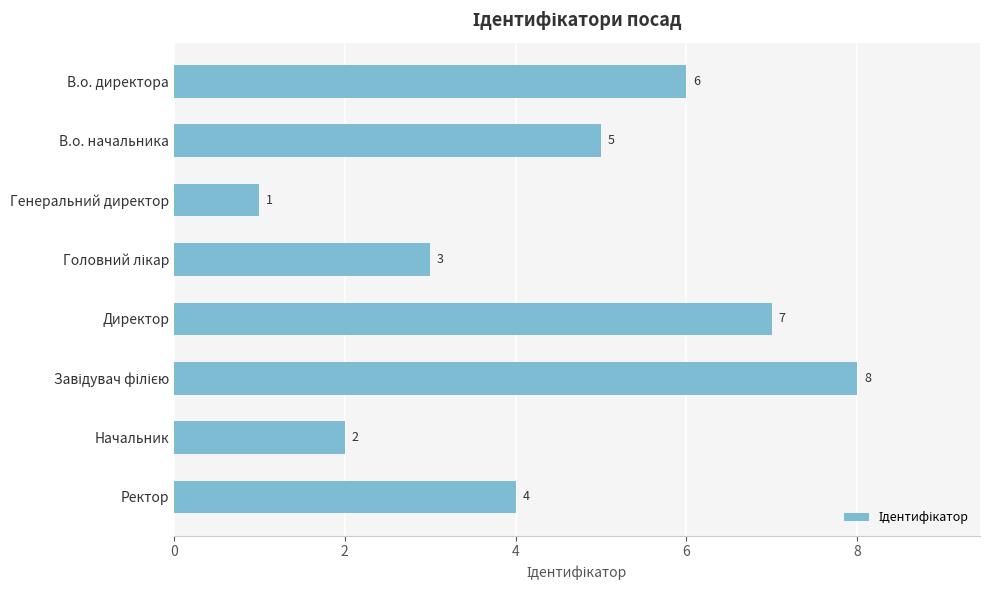

What is the minimum value shown in the chart?

1